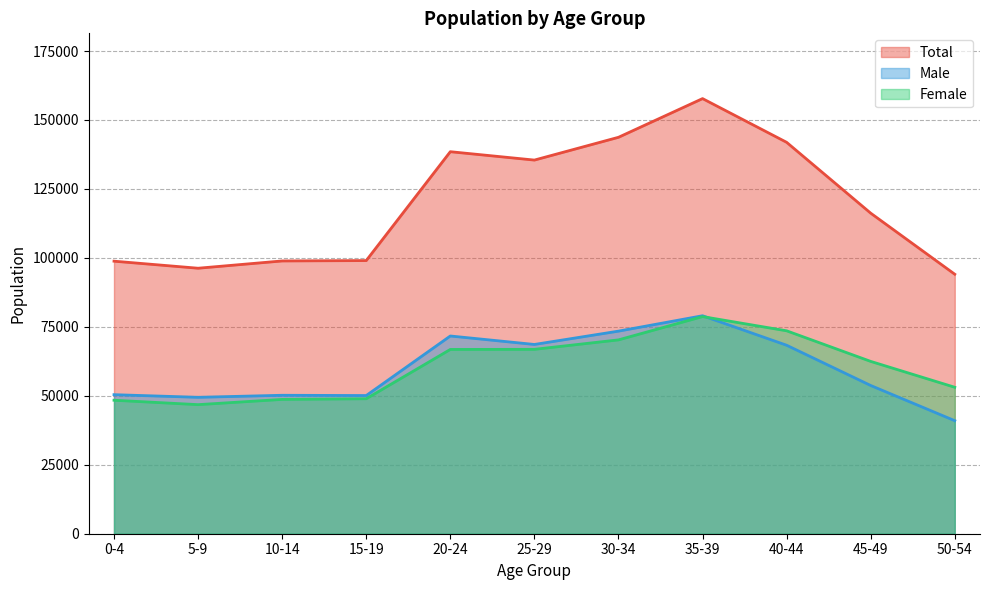

How many values in the Male series exceed 53741?

5